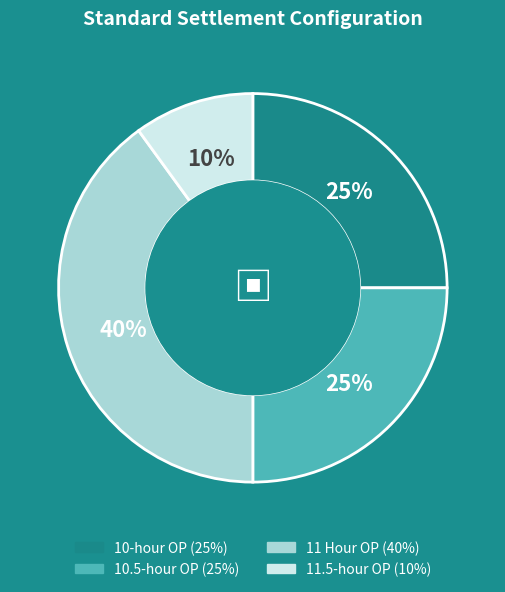

Count the number of slices in the pie.

4